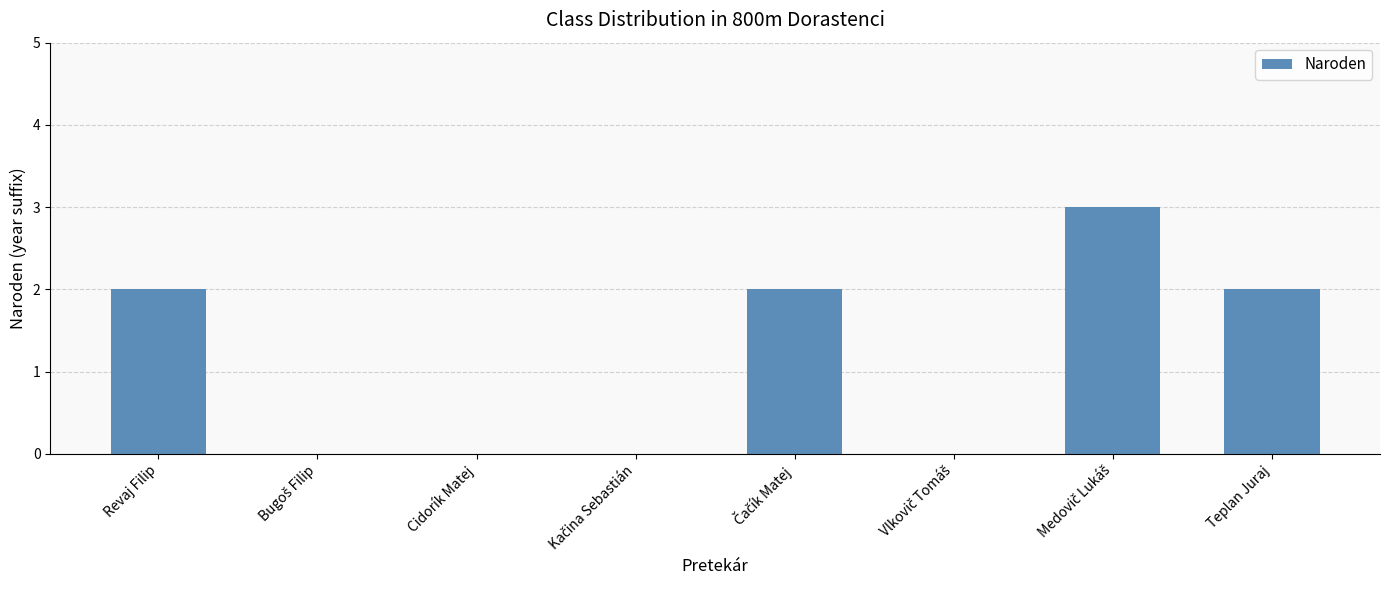

Which has a higher value, Cidorík Matej or Revaj Filip?

Revaj Filip